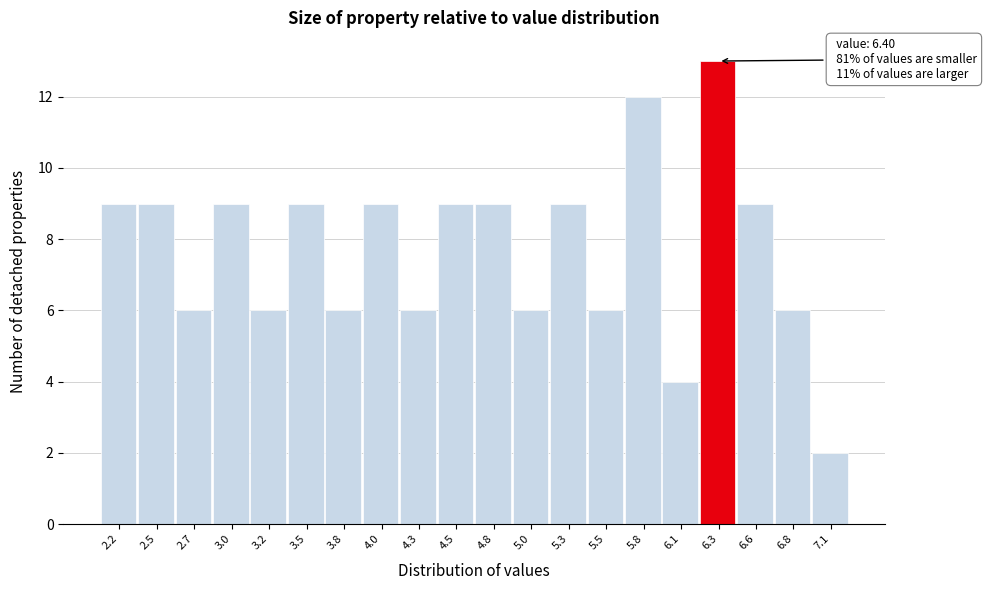

Over which range of the x-axis is the bar tallest?

6.180 to 6.435